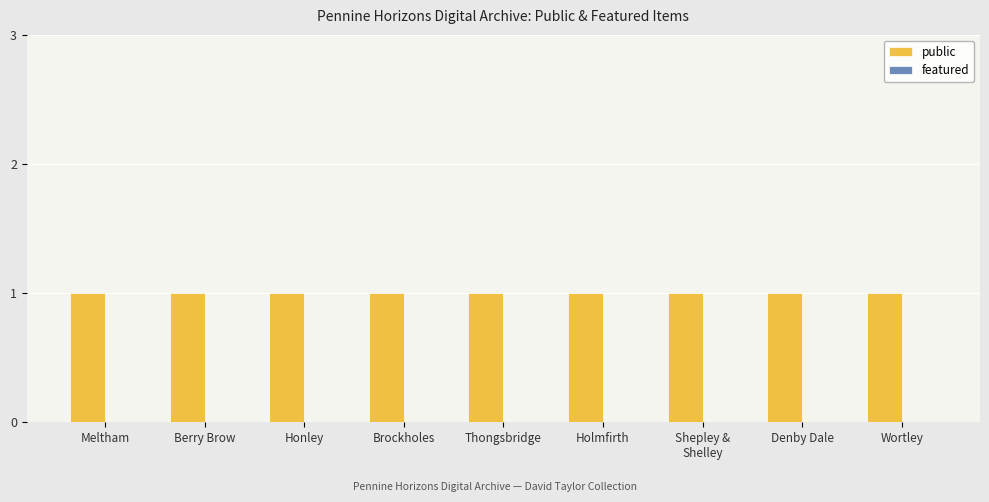

Is it true that public equals 1 at Holmfirth?

False